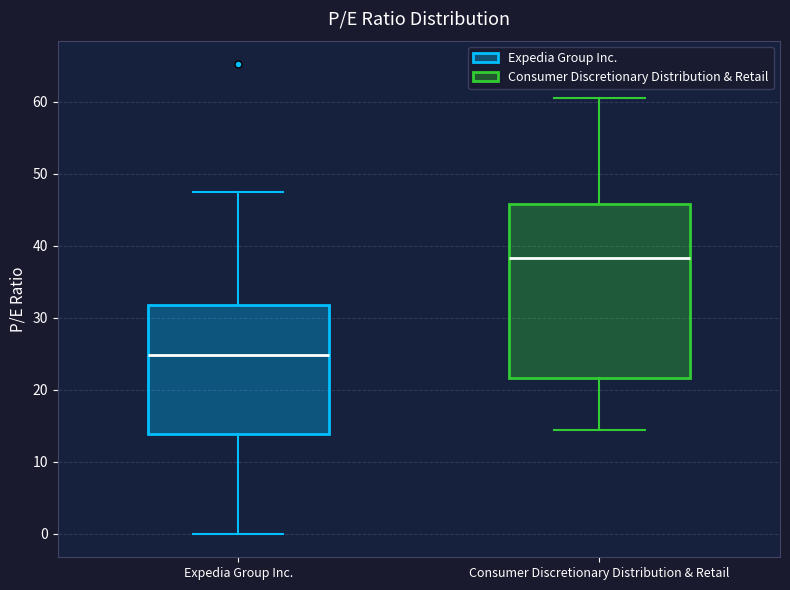

Which box's median line is the highest?

Consumer Discretionary Distribution & Retail